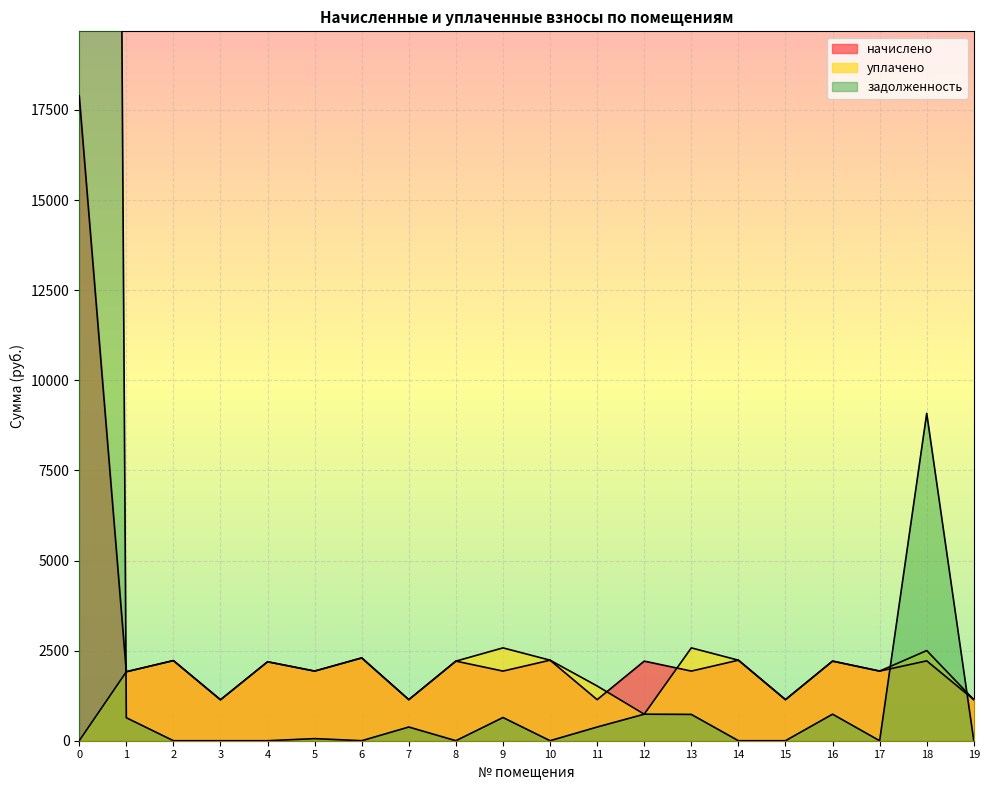

Rank the categories by уплачено value from lowest to highest.

0, 12, 3, 7, 15, 19, 11, 1, 5, 17, 4, 8, 16, 2, 10, 14, 6, 18, 9, 13